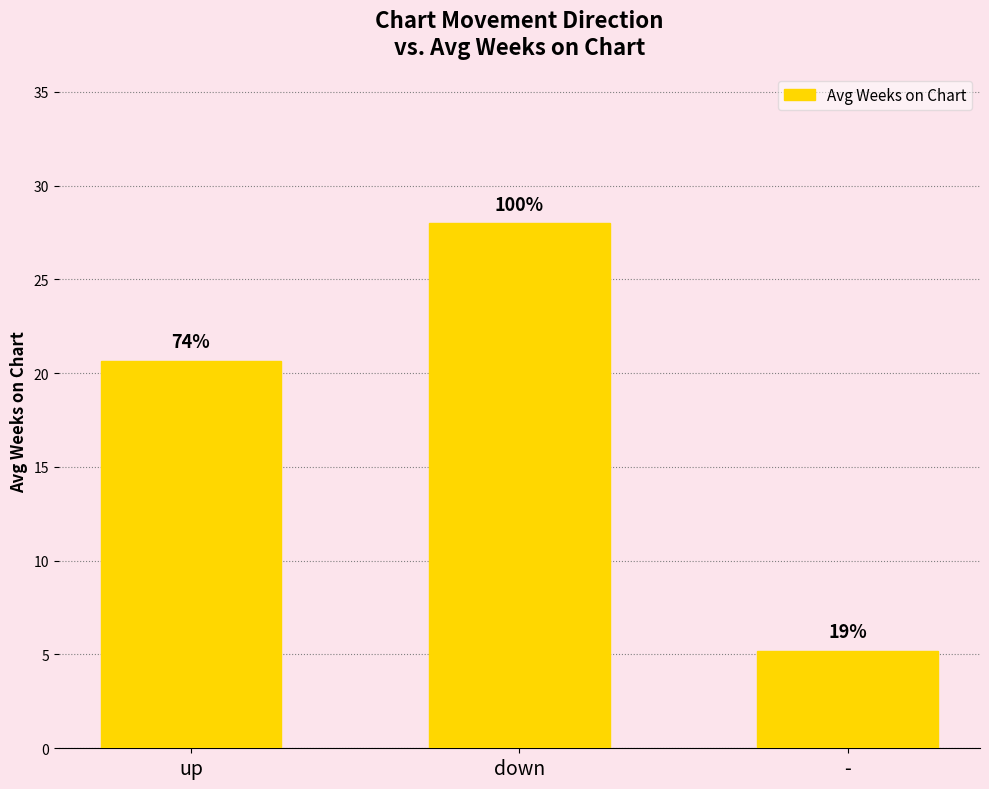

What is the sum of the values at - and down?

33.2